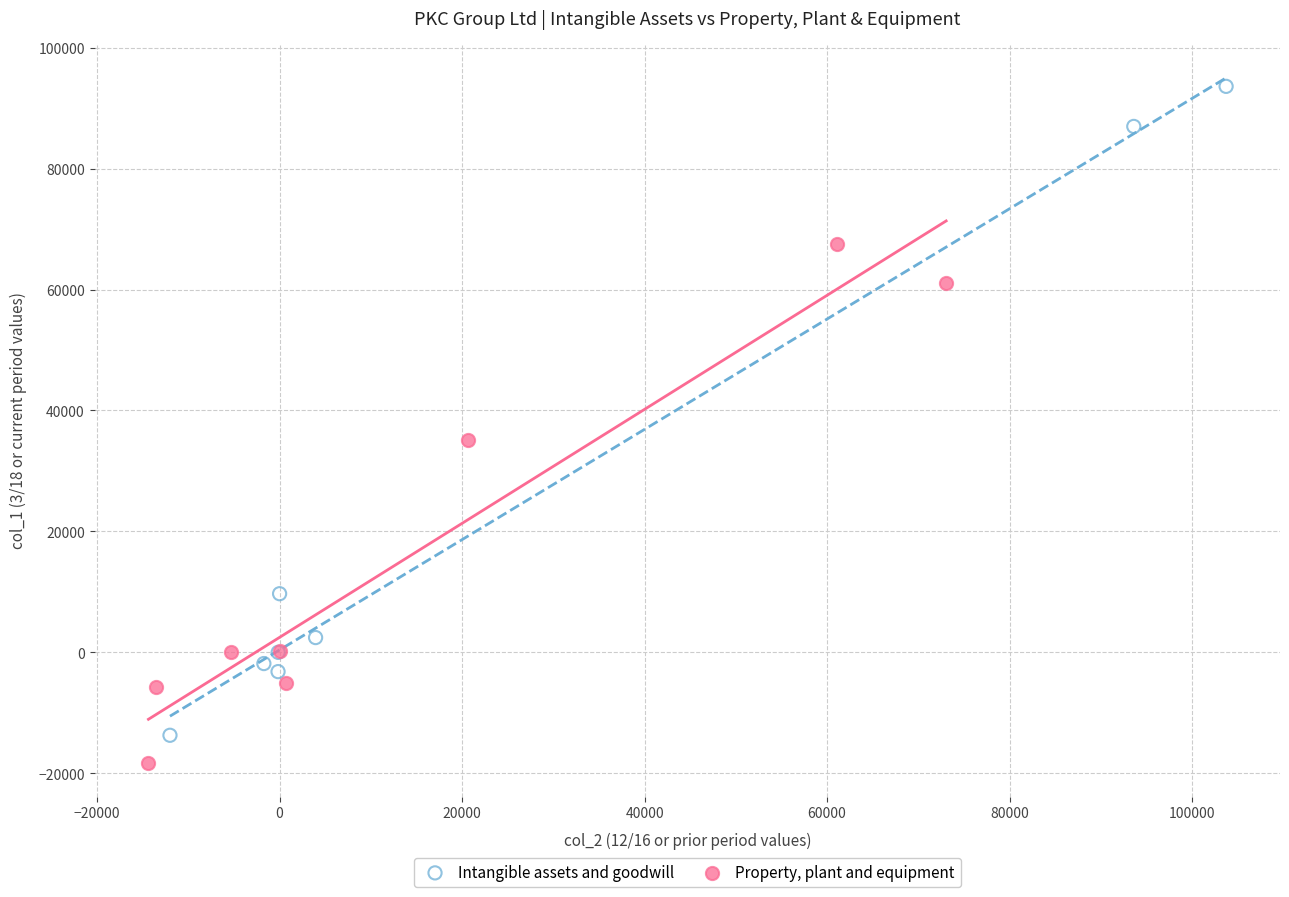

Which series has the widest spread of Y values?

Intangible assets and goodwill